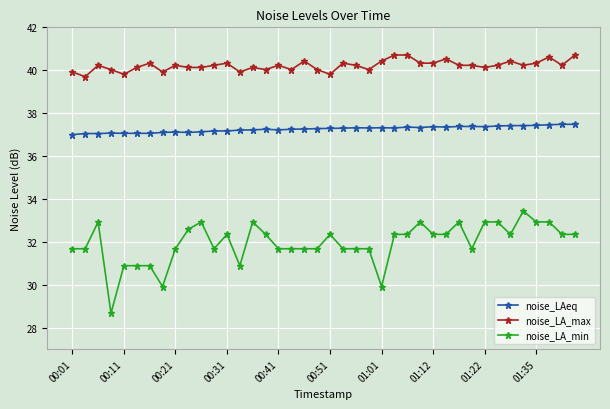

What are all the series names shown in the legend?

noise_LAeq, noise_LA_max, noise_LA_min